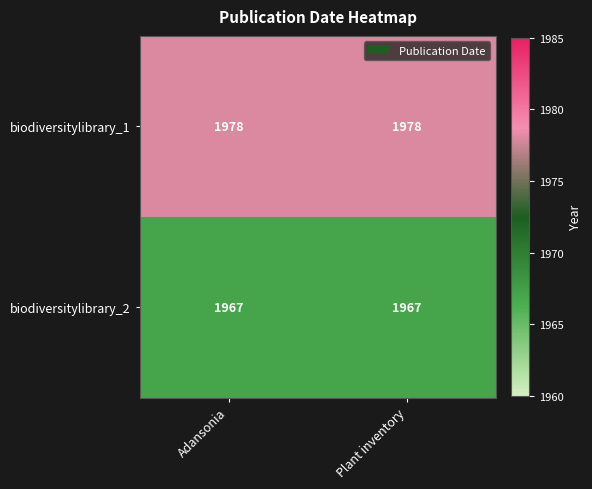

What is the approximate value of biodiversitylibrary_1 at Adansonia?

1978